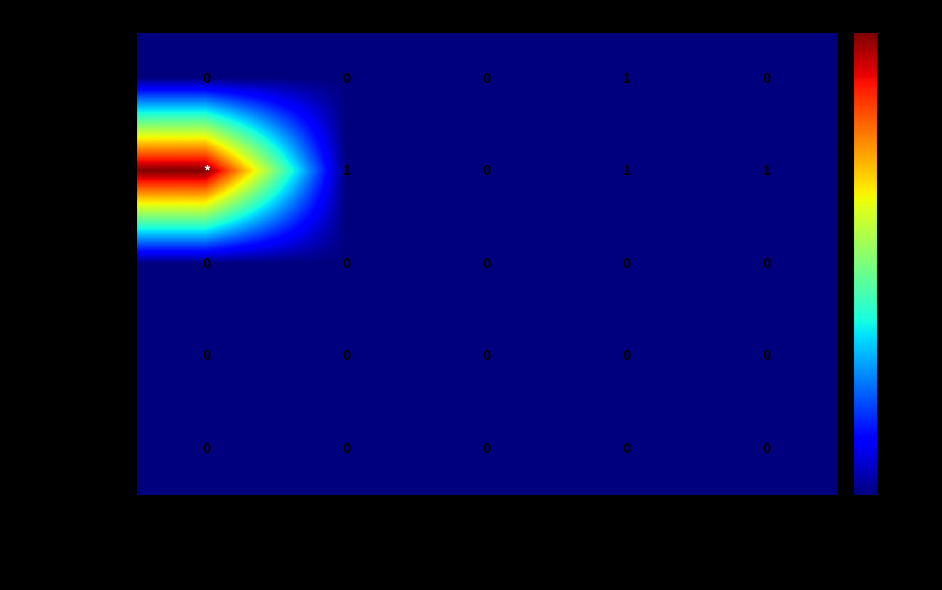

The Min series shows 0 at Extension.extension. True or false?

True